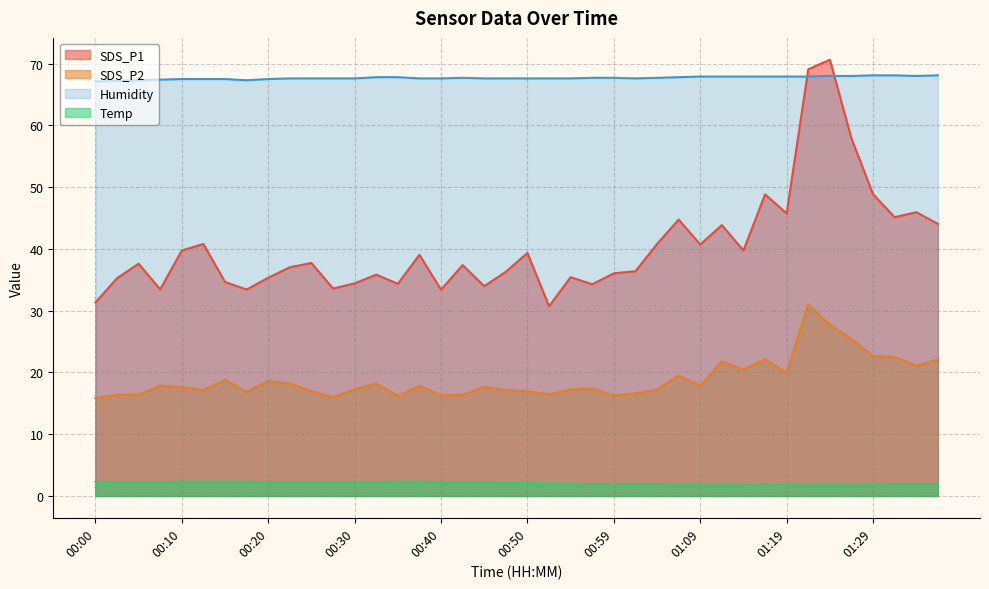

Is it true that Temp equals 1.8 at 01:19?

True